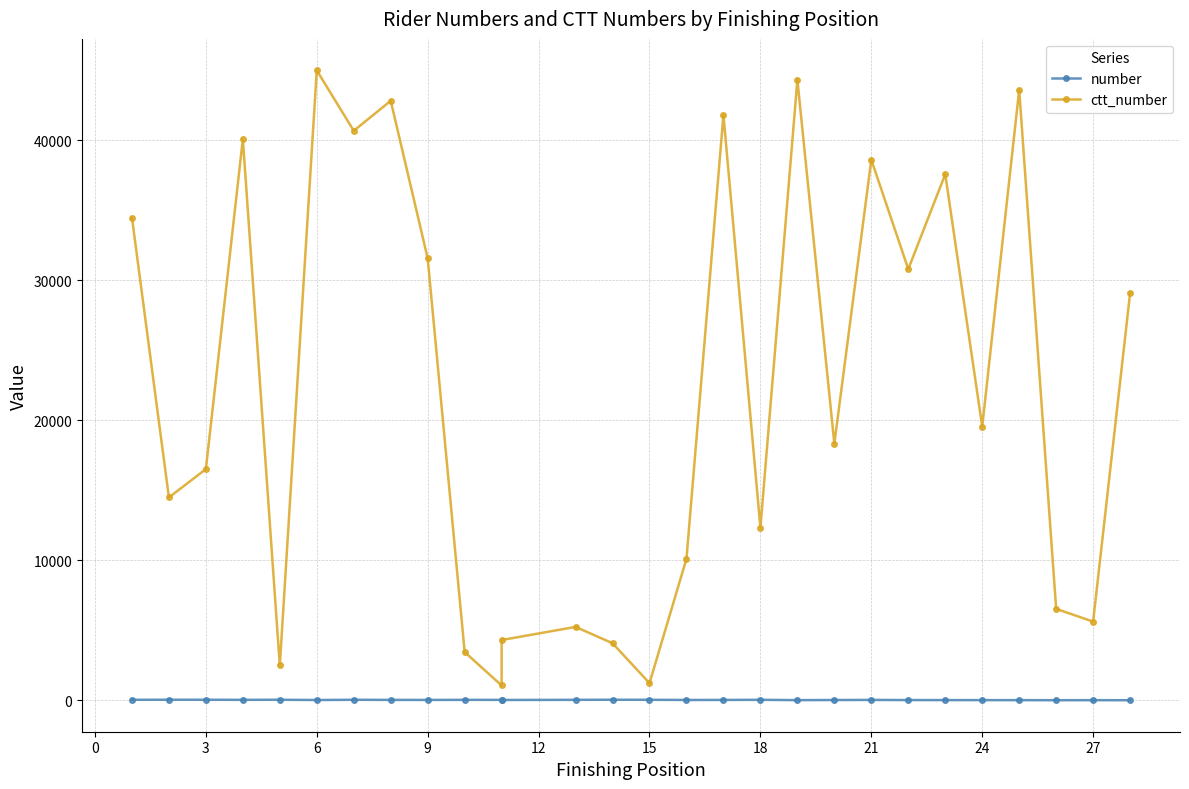

Rank the series by their average value, from highest to lowest.

ctt_number, number